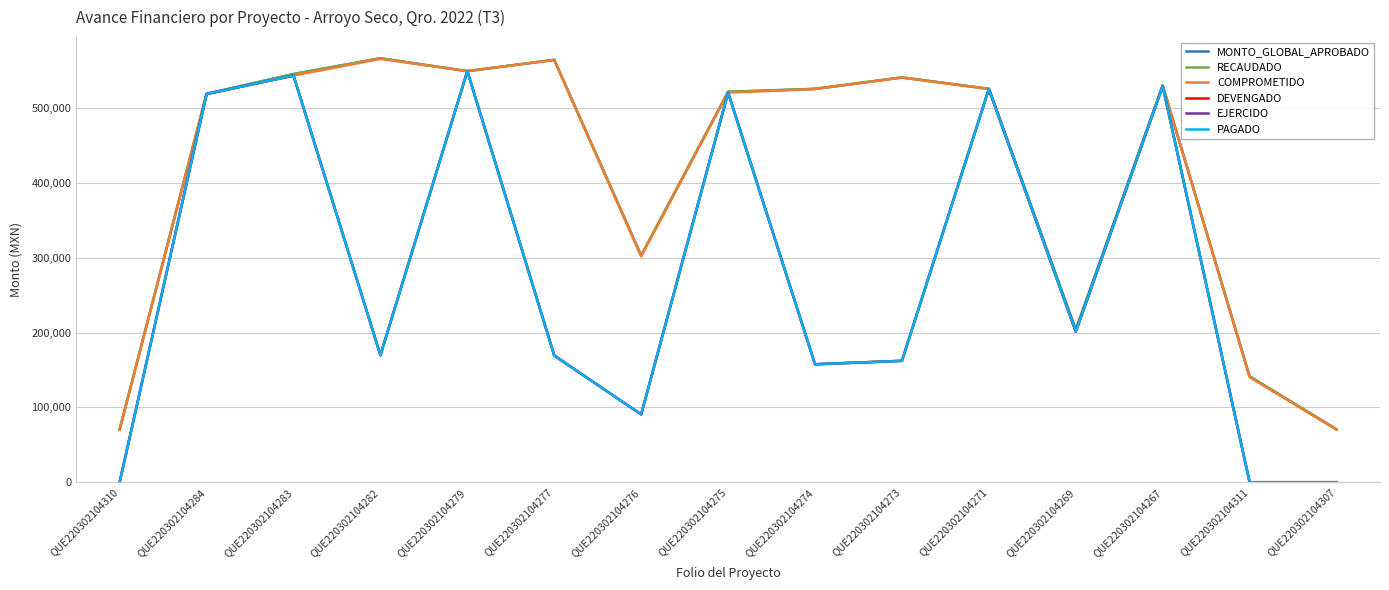

Reading left to right, transcribe all the data shown in this chart.

MONTO_GLOBAL_APROBADO: 70732.5	519362.9	545841.5	566900.2	549777.2	564835.1	303093.7	522048.2	526033.6	541341.8	526033.6	203959.4	530395.8	141465.0	70732.5
RECAUDADO: 70732.5	519362.9	545841.5	566900.2	549777.2	564835.1	303093.7	522048.2	526033.6	541341.8	526033.6	203959.4	530395.8	141465.0	70732.5
COMPROMETIDO: 70229.0	519168.6	543834.8	566072.4	549759.9	564624.8	302078.3	521095.9	525784.2	541068.5	525948.7	201409.7	529894.9	140458.0	70229.0
DEVENGADO: 0.0	519168.6	543834.8	169821.7	549759.9	169387.5	90623.5	521095.9	157735.2	162320.5	525948.7	201409.7	529894.9	0.0	0.0
EJERCIDO: 0.0	519168.6	543834.8	169821.7	549759.9	169387.5	90623.5	521095.9	157735.2	162320.5	525948.7	201409.7	529894.9	0.0	0.0
PAGADO: 0.0	519168.6	543834.8	169821.7	549759.9	169387.5	90623.5	521095.9	157735.2	162320.5	525948.7	201409.7	529894.9	0.0	0.0